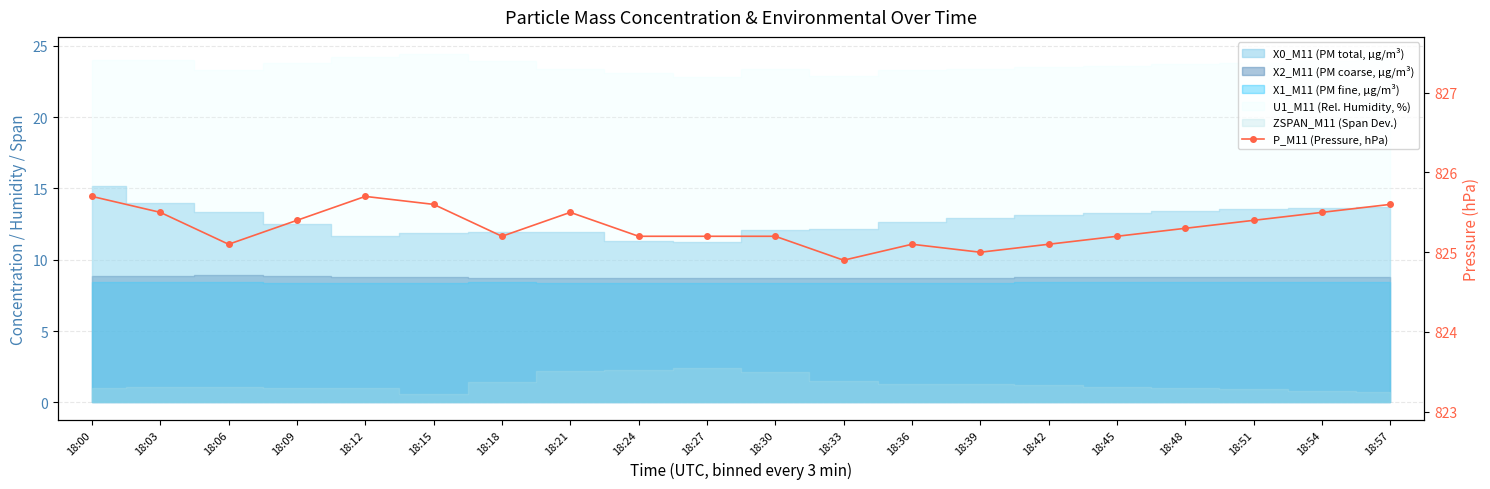

Reading right to left, what are all the values shown in this chart?

18:57=825.6	18:54=825.5	18:51=825.4	18:48=825.3	18:45=825.2	18:42=825.1	18:39=825.0	18:36=825.1	18:33=824.9	18:30=825.2	18:27=825.2	18:24=825.2	18:21=825.5	18:18=825.2	18:15=825.6	18:12=825.7	18:09=825.4	18:06=825.1	18:03=825.5	18:00=825.7